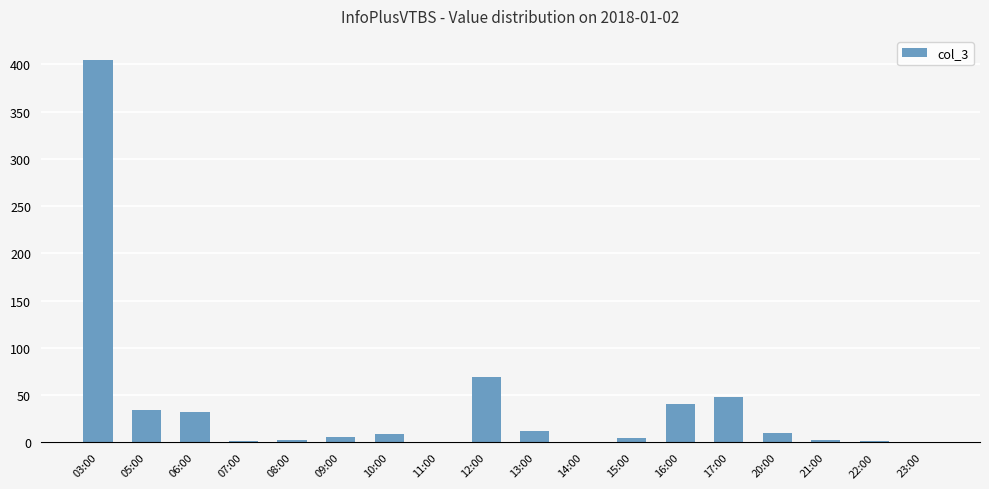

What is the difference between the values at 22:00 and 21:00?

1